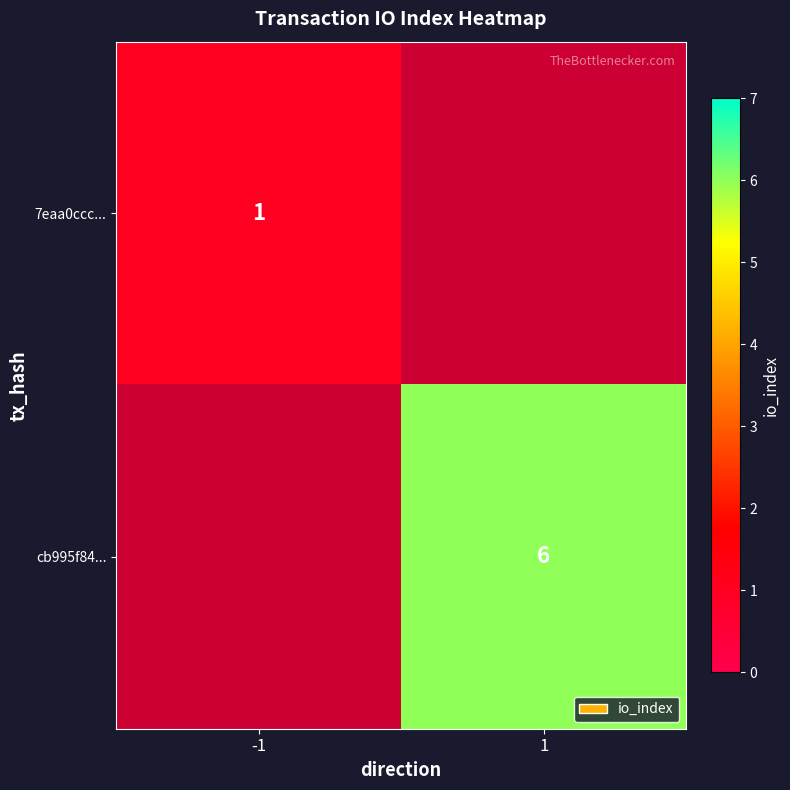

Which has a higher value, 1 or -1?

-1